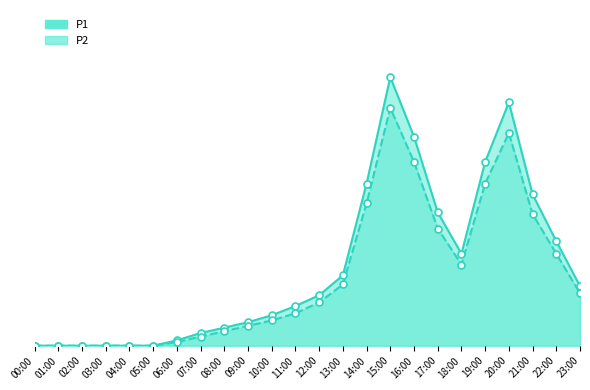

What is the total value across all series at 17:00?

17.4